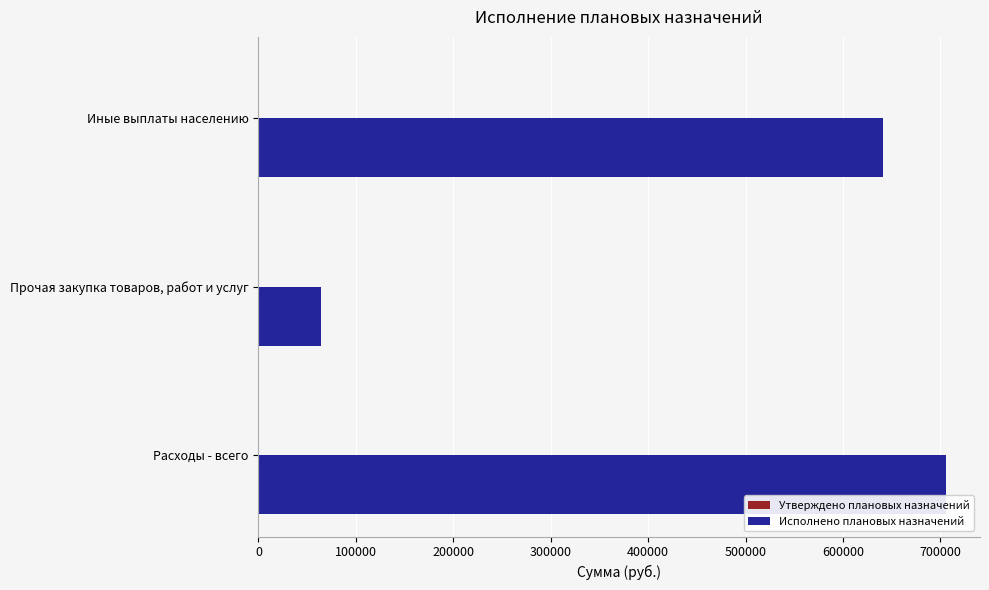

List the labels in order of value, smallest first.

Прочая закупка товаров, работ и услуг, Иные выплаты населению, Расходы - всего